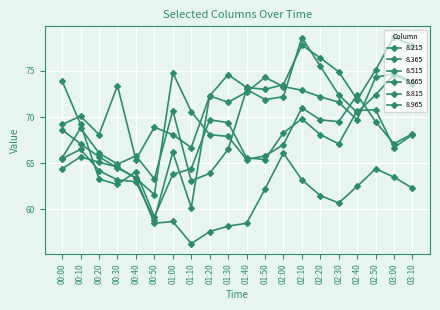

Is this an area chart (filled region under the line)?

No